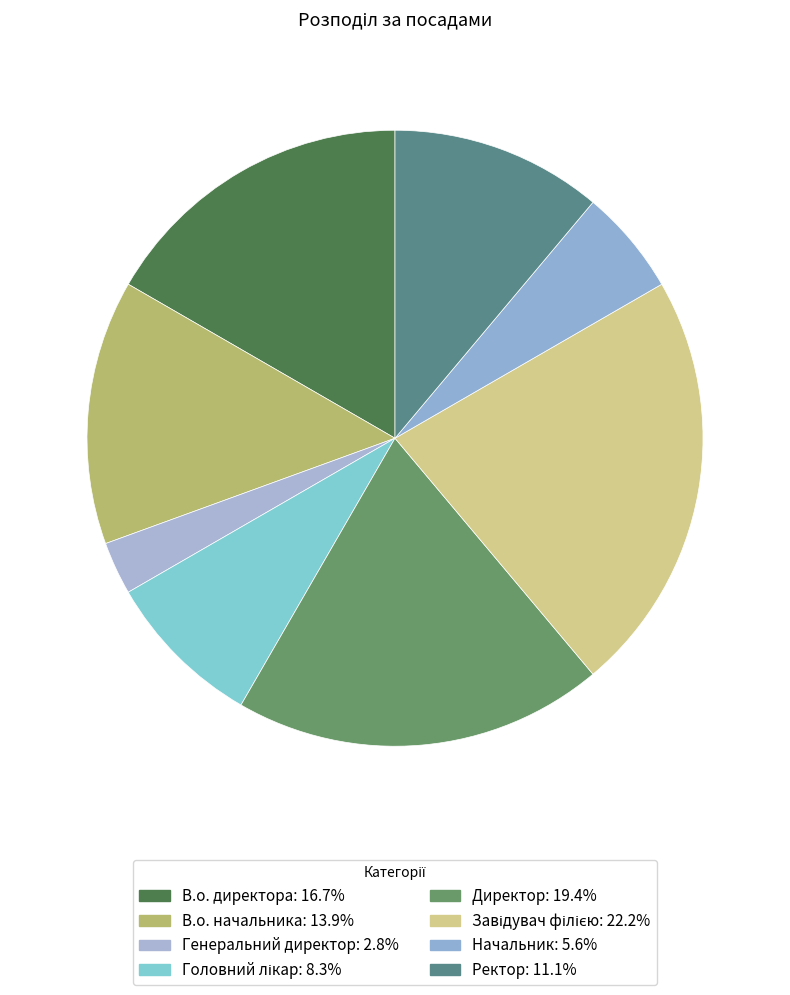

How many segments does this pie chart have?

8